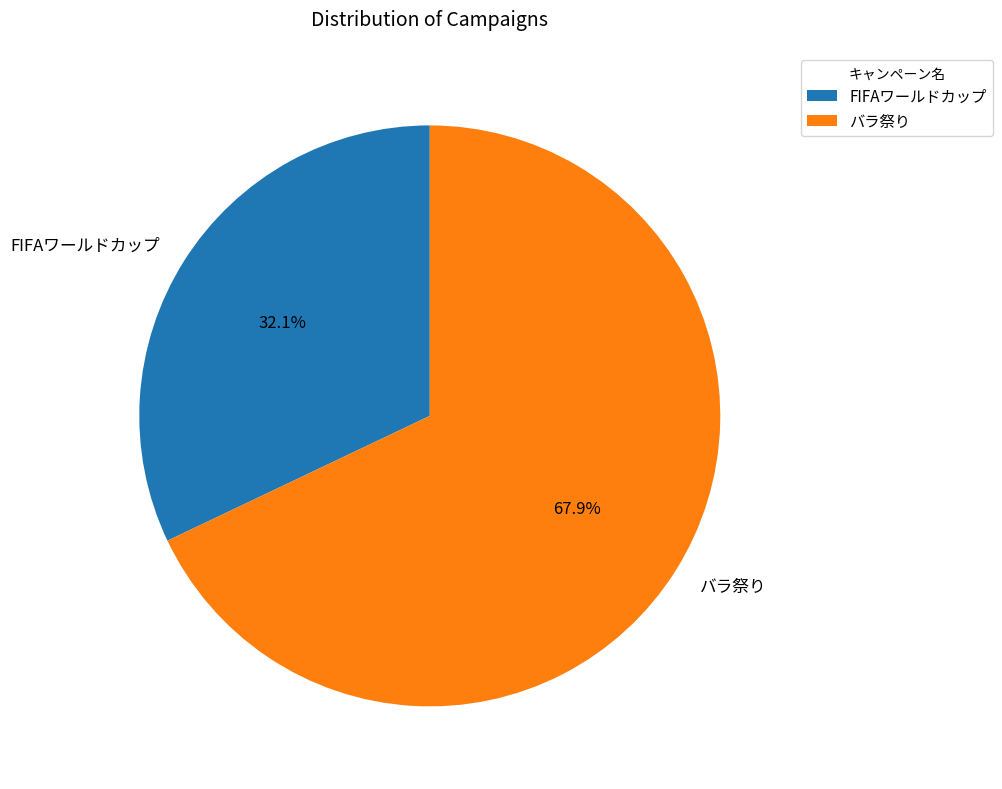

To the nearest percent, what portion does FIFAワールドカップ represent?

32%